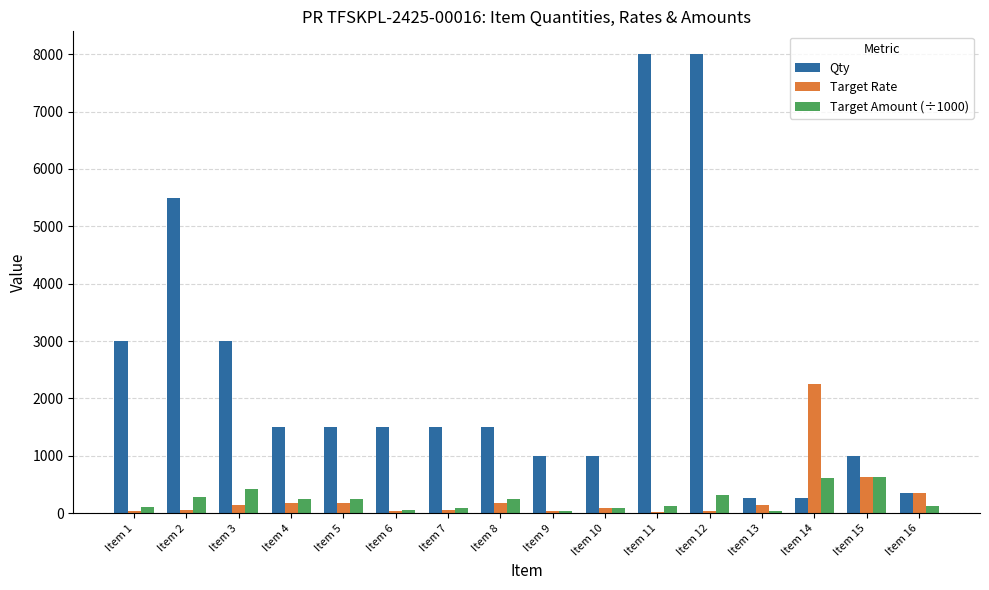

Which series has the largest total across all categories?

Qty